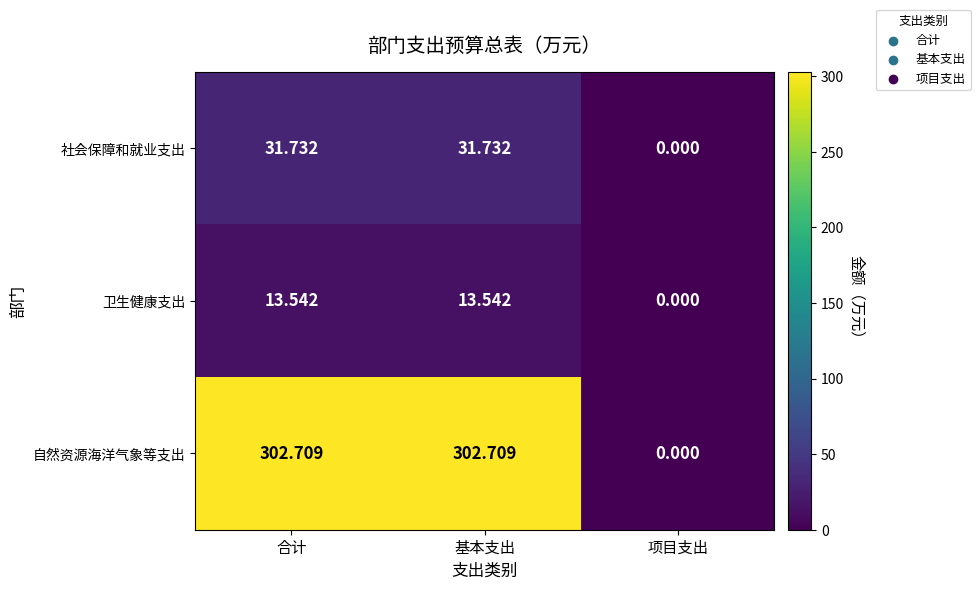

Is the value of 自然资源海洋气象等支出 at 合计 greater than the value of 卫生健康支出 at 基本支出?

Yes